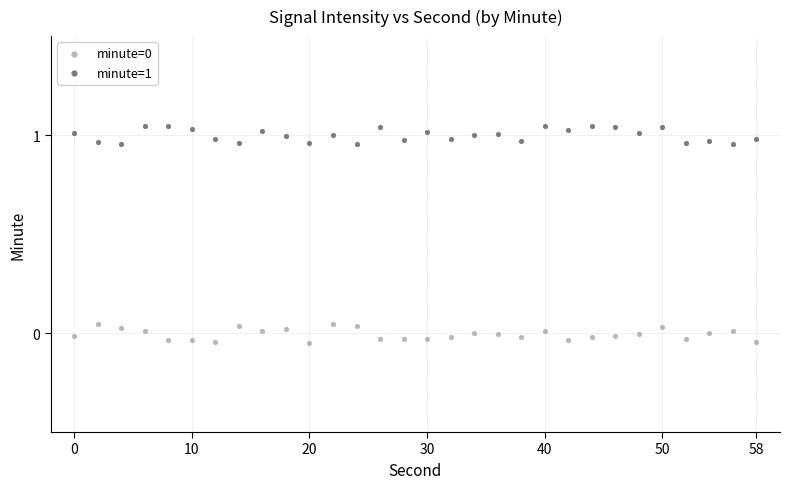

Which series contains the highest Y value?

minute=1